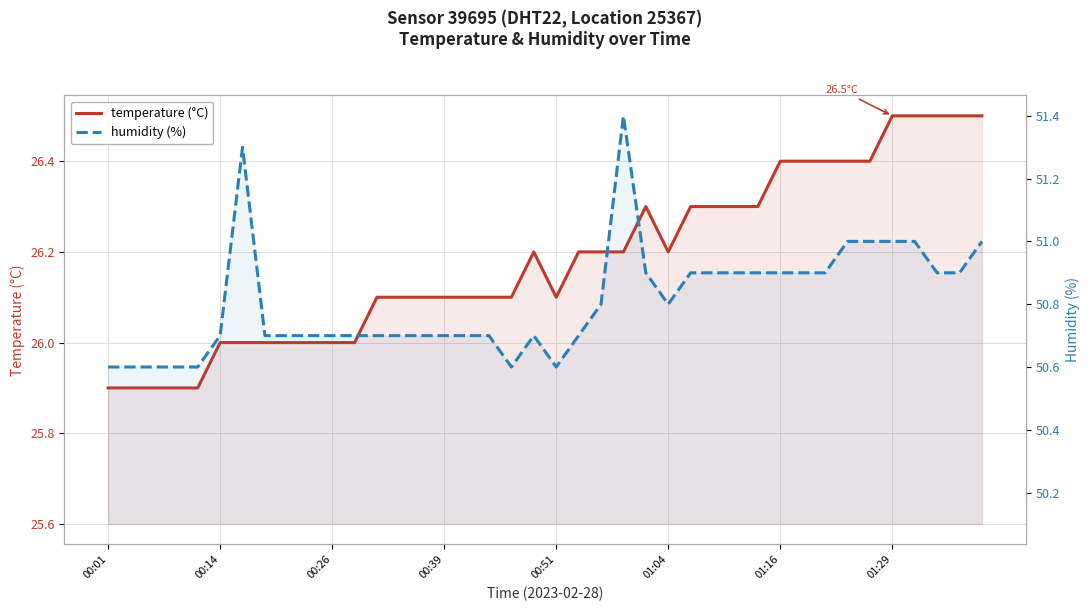

Is the value of temperature (°C) at 13 greater than the value of humidity (%) at 12?

No